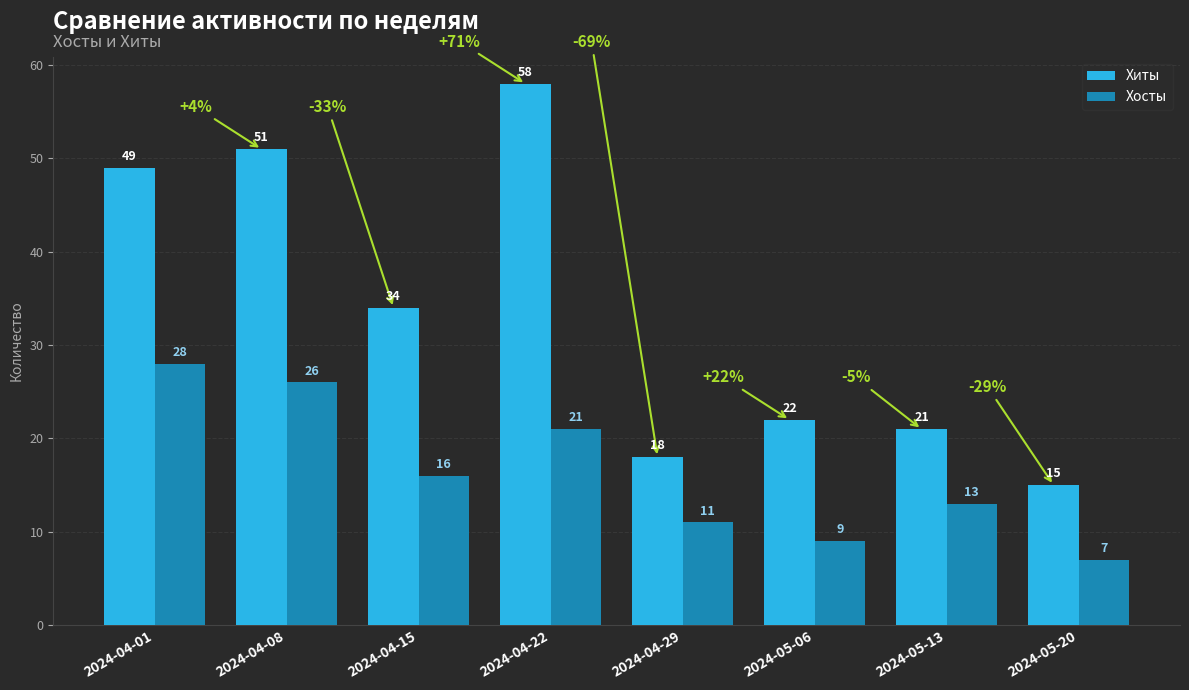

Count the number of categories in the chart.

8